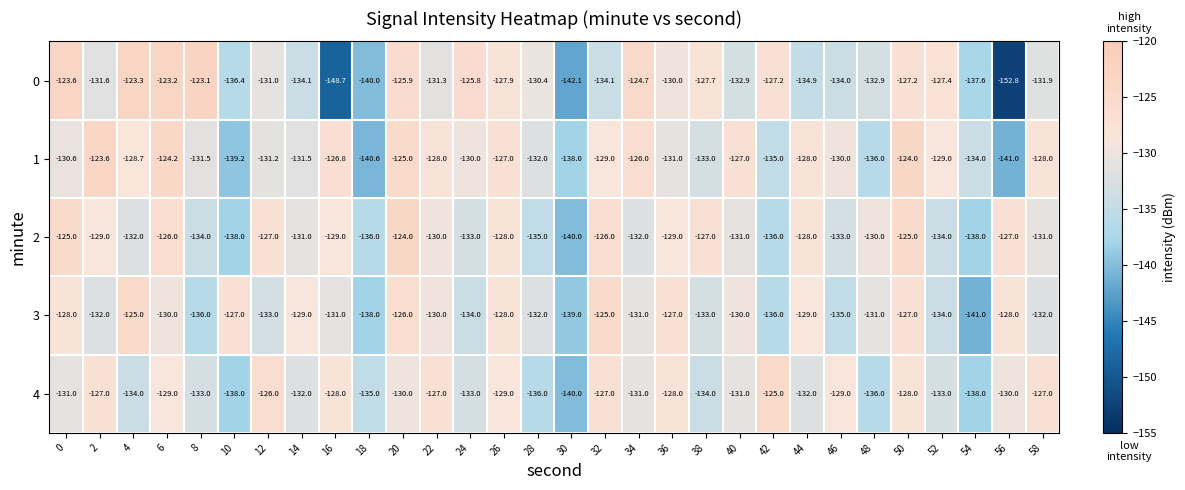

Is it true that 3 equals -208.7 at 2?

False